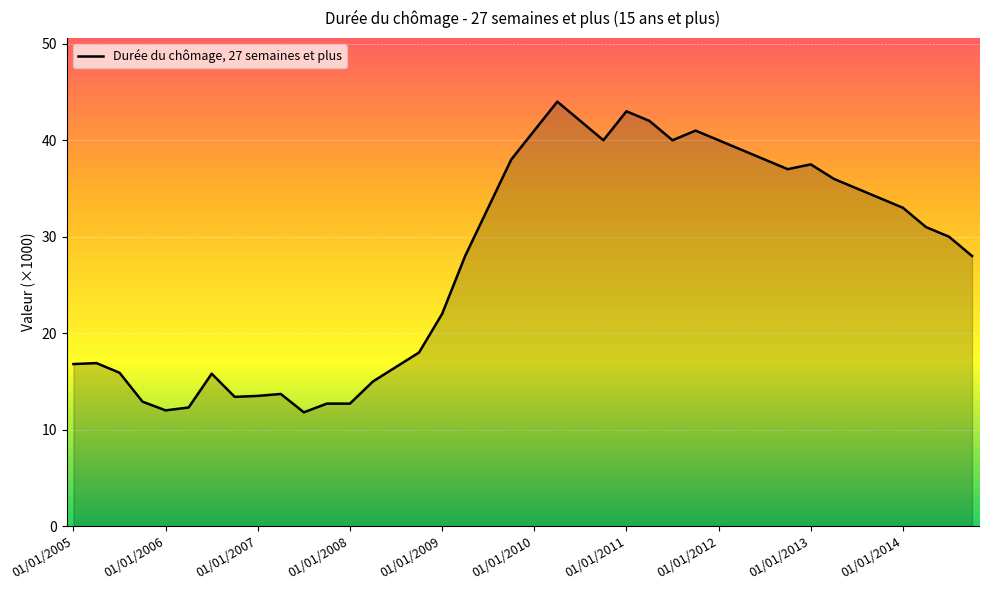

What is the difference between the maximum and minimum values?

32.2